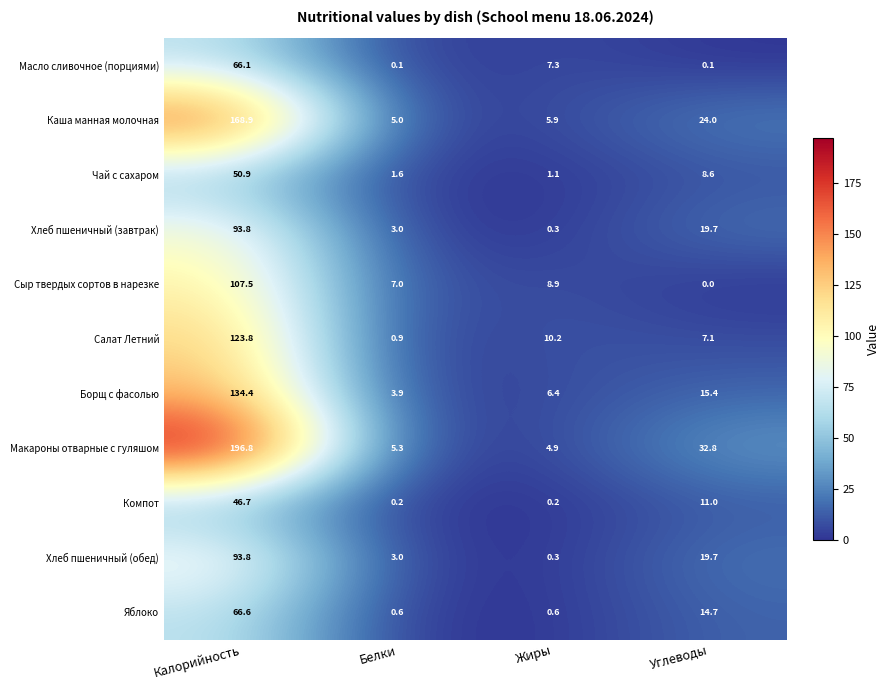

Which category has the lowest value across all series?

Углеводы